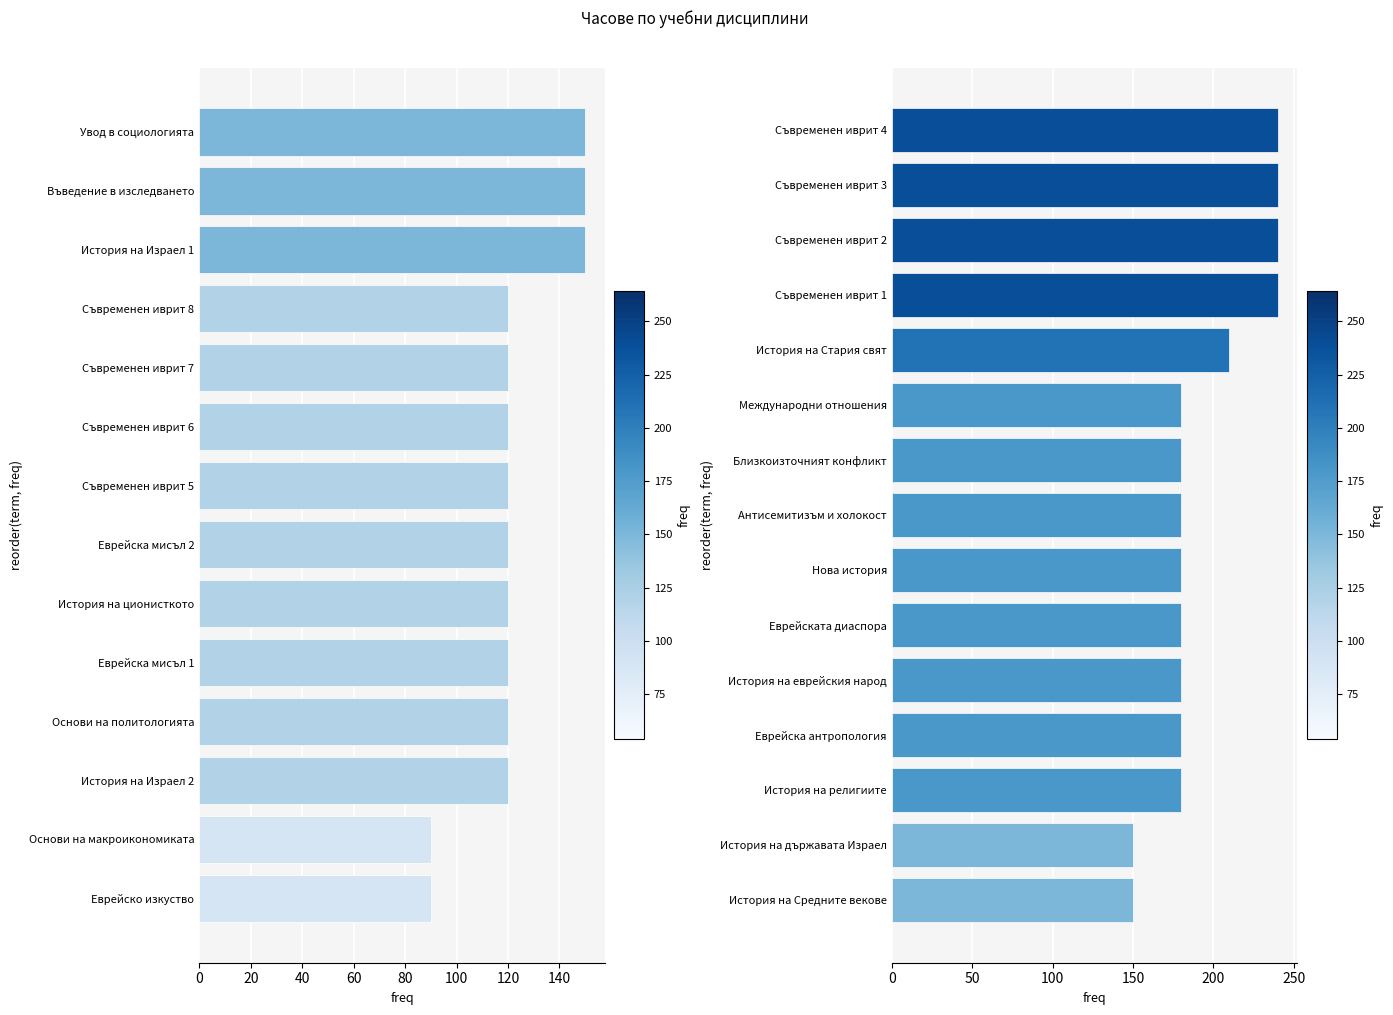

Are the bars grouped side by side (vs. stacked)?

No